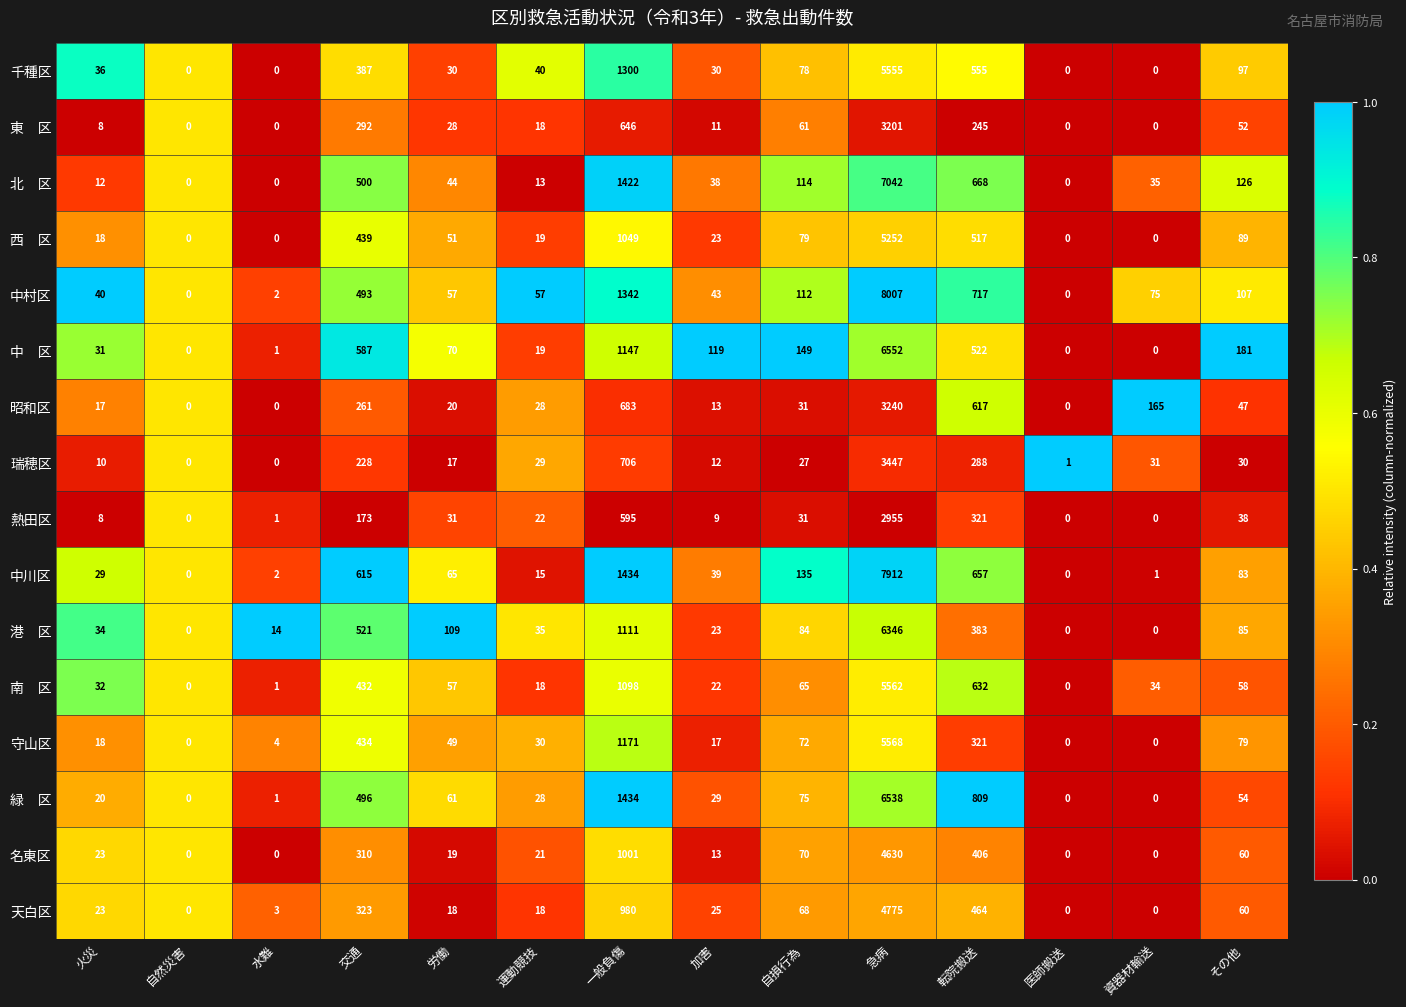

Which series has the largest range (max minus min)?

中村区